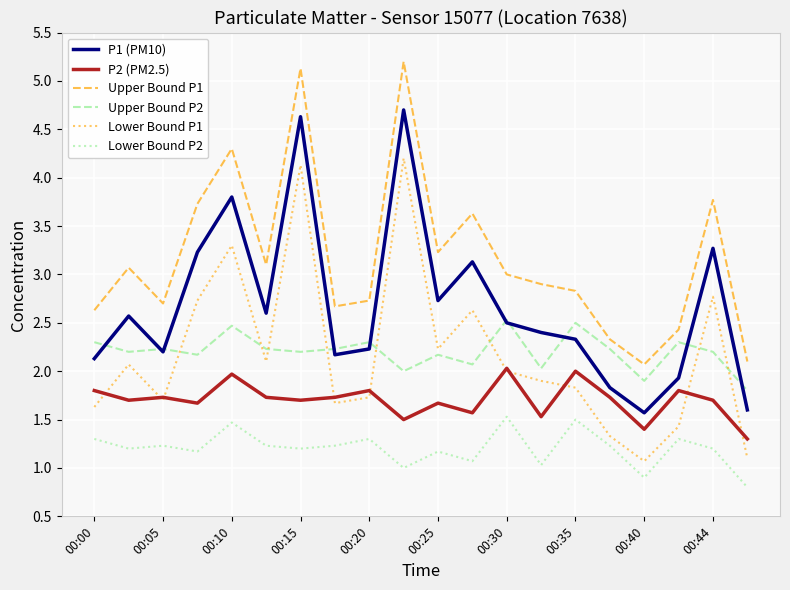

True or false: Lower Bound P2 and P1 (PM10) intersect in this chart.

False